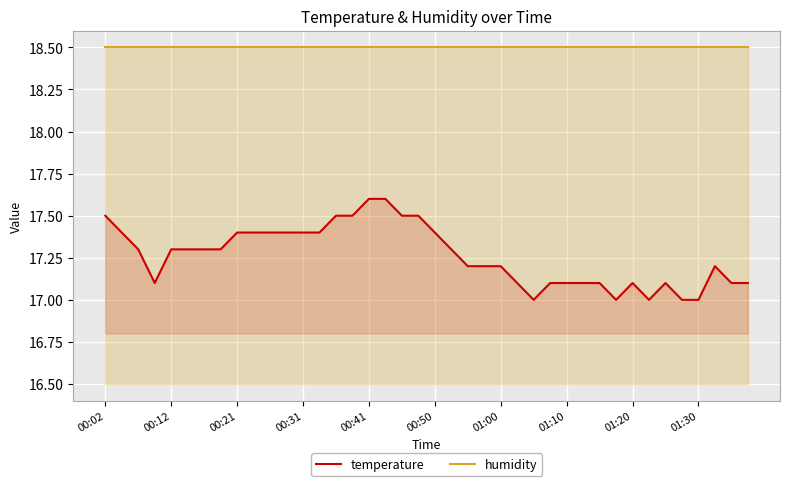

Reading right to left, what are all the values shown in this chart?

temperature: 17.1	17.1	17.2	17.0	17.0	17.1	17.0	17.1	17.0	17.1	17.1	17.1	17.1	17.0	17.1	17.2	17.2	17.2	17.3	17.4	17.5	17.5	17.6	17.6	17.5	17.5	17.4	17.4	17.4	17.4	17.4	17.4	17.3	17.3	17.3	17.3	17.1	17.3	17.4	17.5
humidity: 18.5	18.5	18.5	18.5	18.5	18.5	18.5	18.5	18.5	18.5	18.5	18.5	18.5	18.5	18.5	18.5	18.5	18.5	18.5	18.5	18.5	18.5	18.5	18.5	18.5	18.5	18.5	18.5	18.5	18.5	18.5	18.5	18.5	18.5	18.5	18.5	18.5	18.5	18.5	18.5